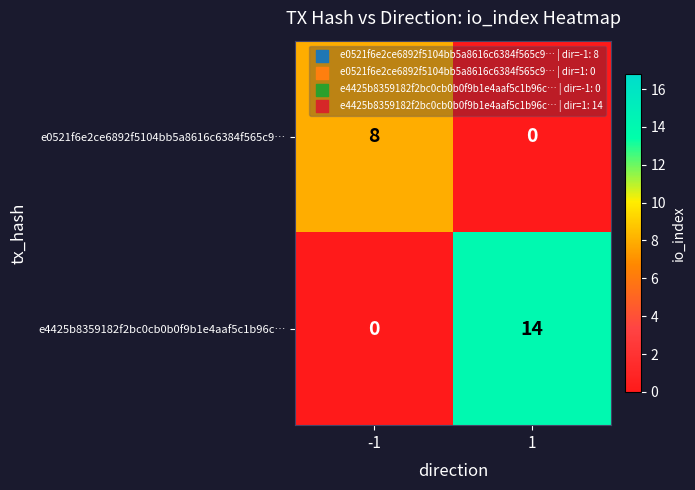

How many values in the e4425b8359182f2bc0cb0b0f9b1e4aaf5c1b96c… series are below 14?

1